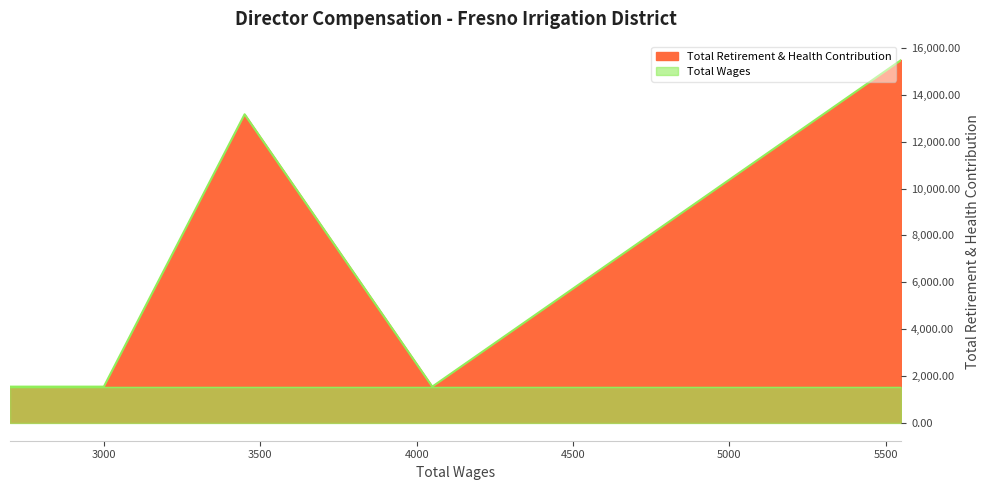

The chart shows a value of 1536 at 2700.0. True or false?

True